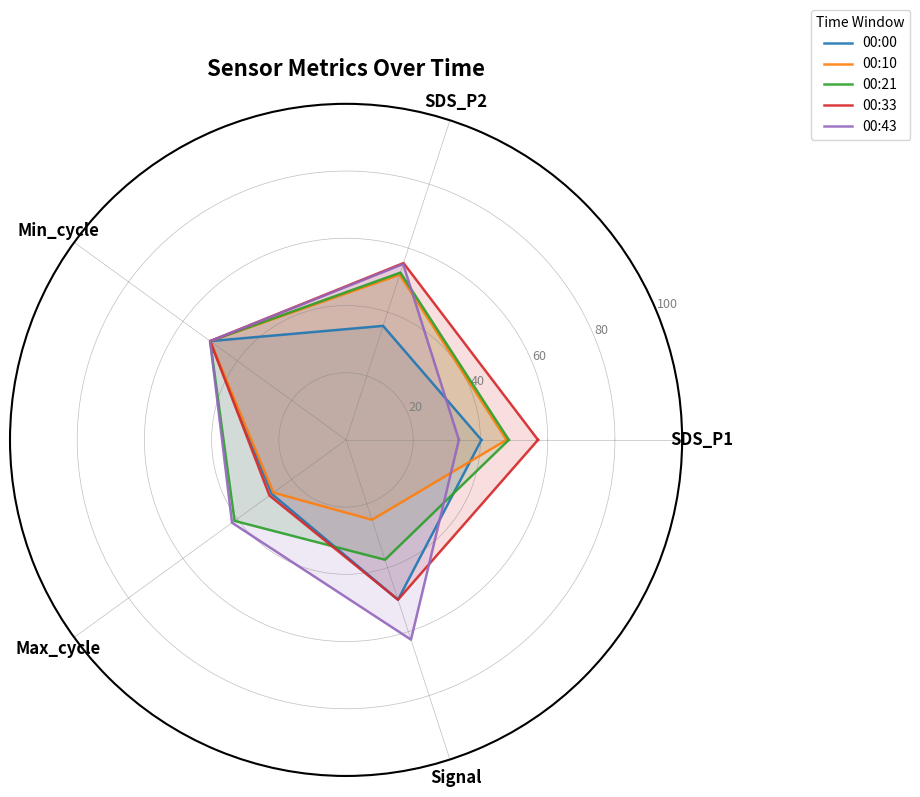

What is the difference between the highest and lowest values at SDS_P1?

23.5